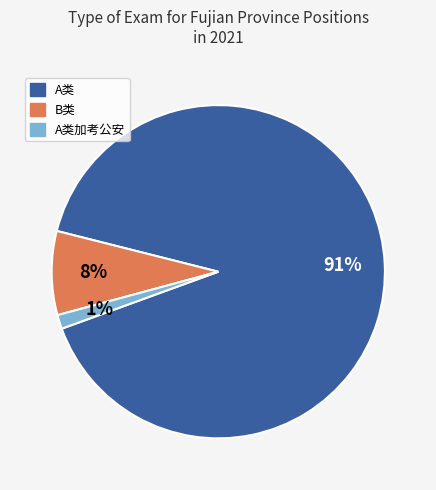

Is there any slice that represents more than half of the pie?

Yes